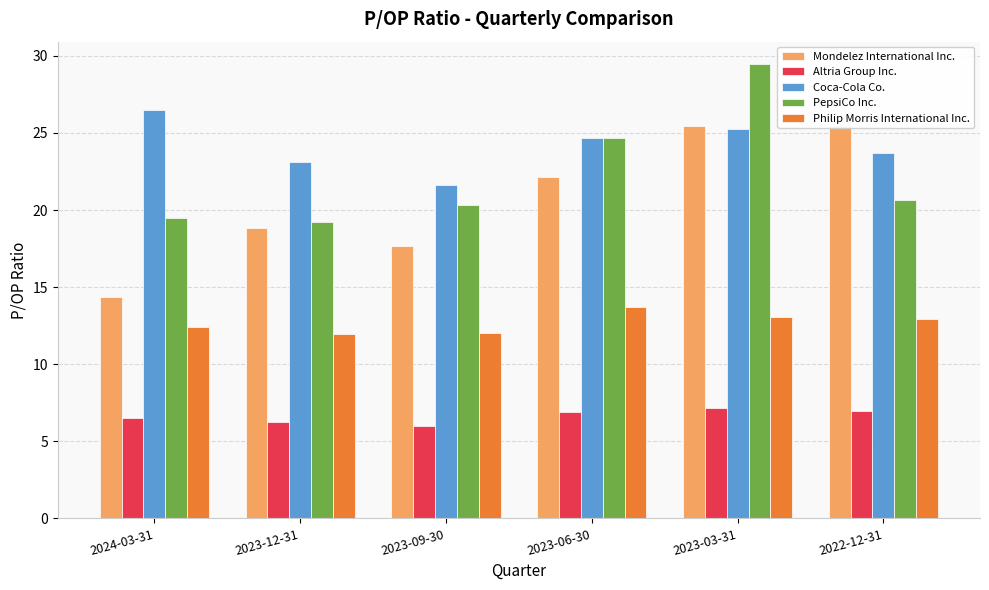

What is the difference between the PepsiCo Inc. values at 2022-12-31 and 2023-06-30?

4.0